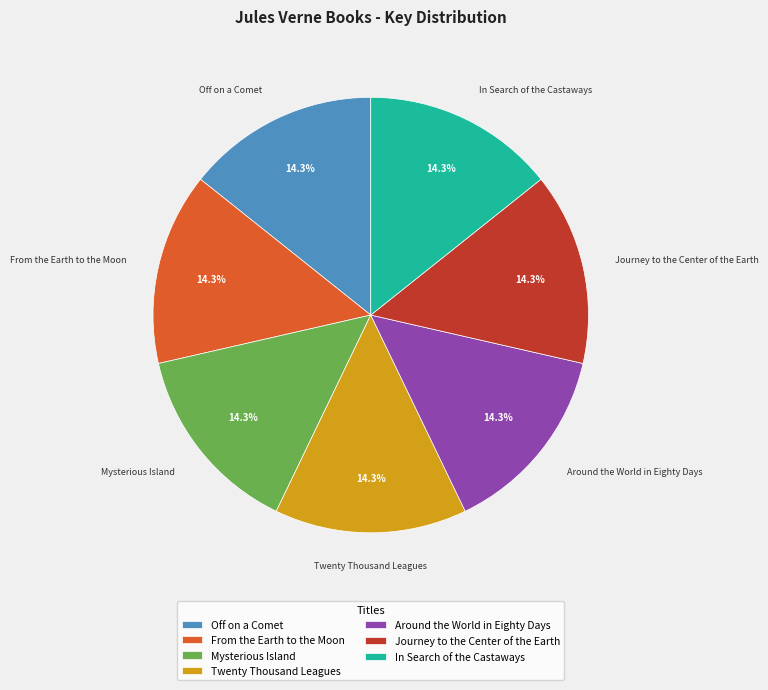

How much of the chart is everything except In Search of the Castaways?

85.7%